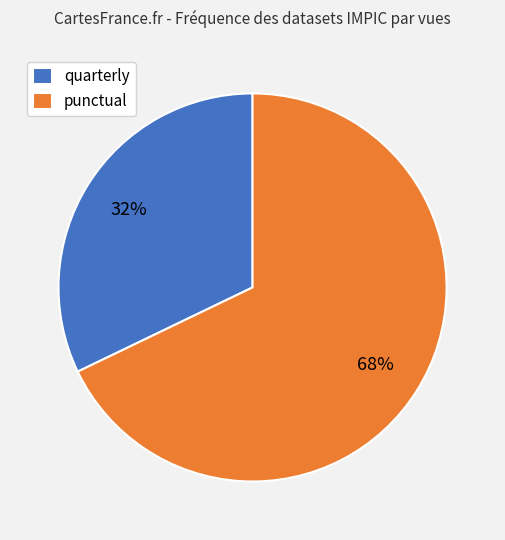

Is there a majority slice in this chart?

Yes